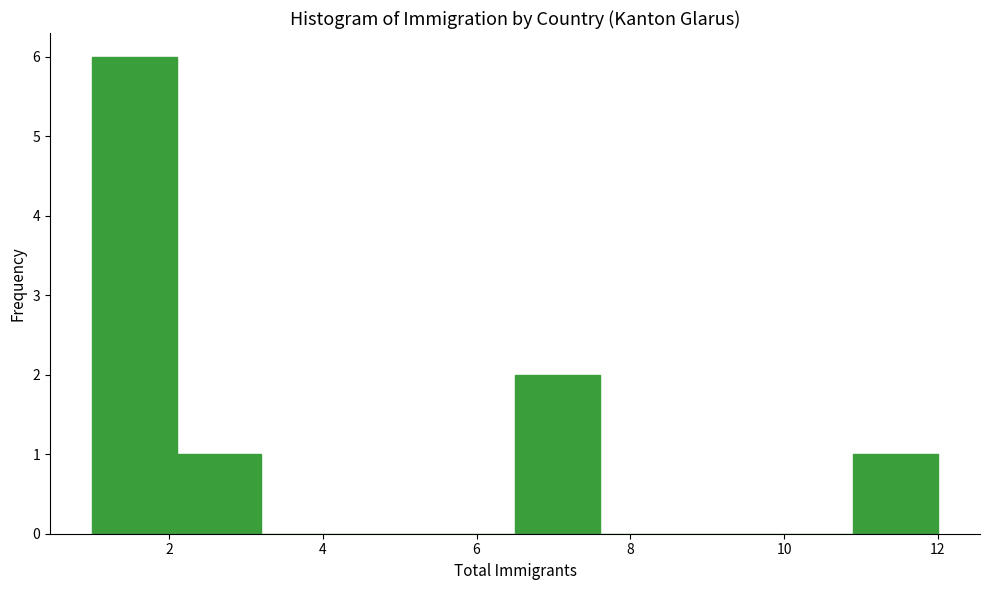

Which range on the x-axis has the tallest bar?

1.0 to 2.1